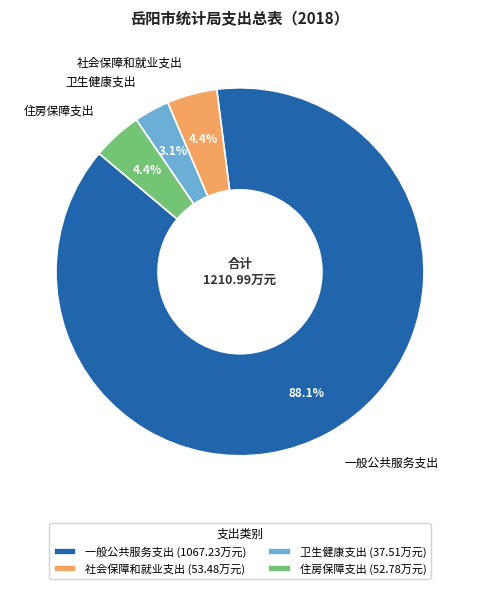

What is the ratio of the value at 卫生健康支出 to the value at 住房保障支出?

0.7